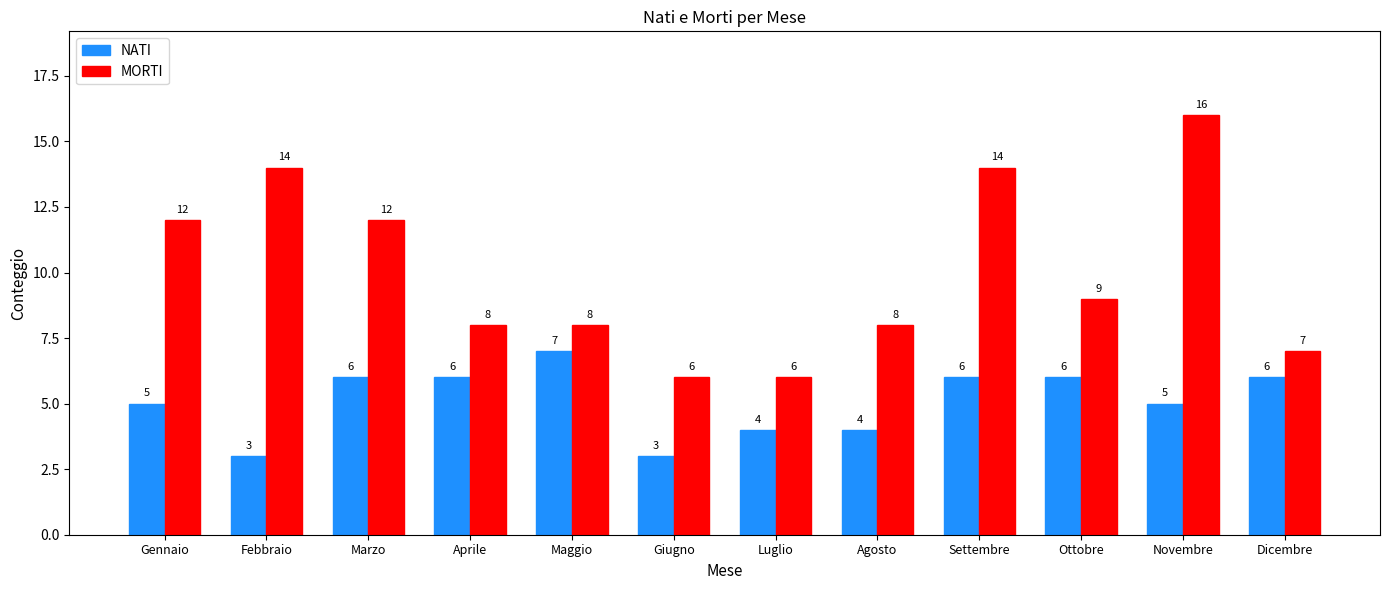

Is the value of NATI at Maggio greater than the value of MORTI at Luglio?

Yes